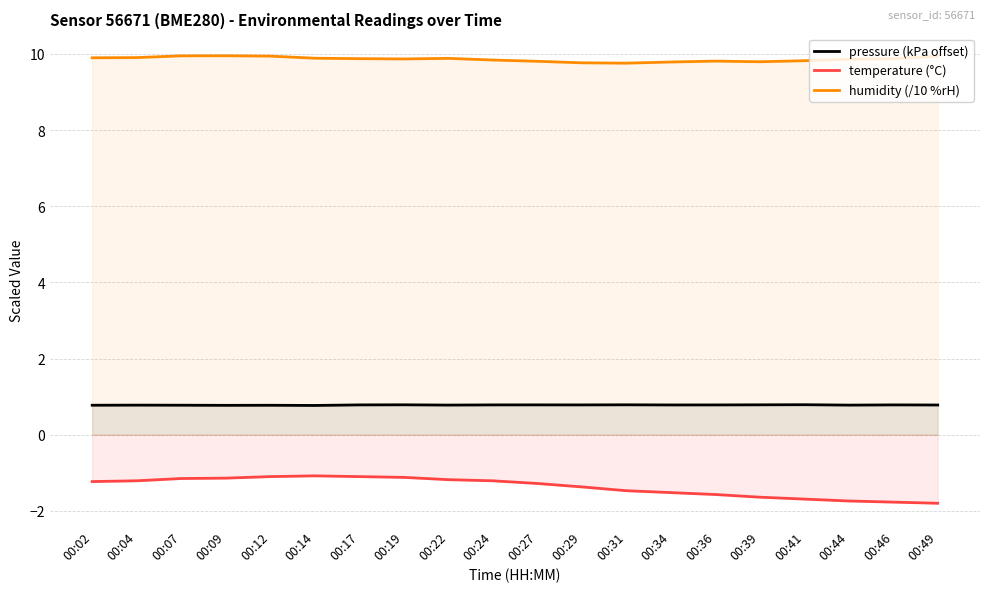

What is the average value of the pressure (kPa offset) series?

0.8